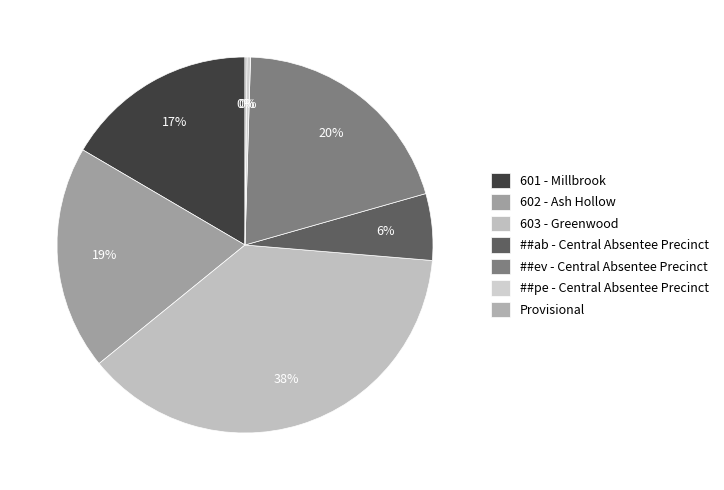

Does 601 - Millbrook represent more than half of the total?

No